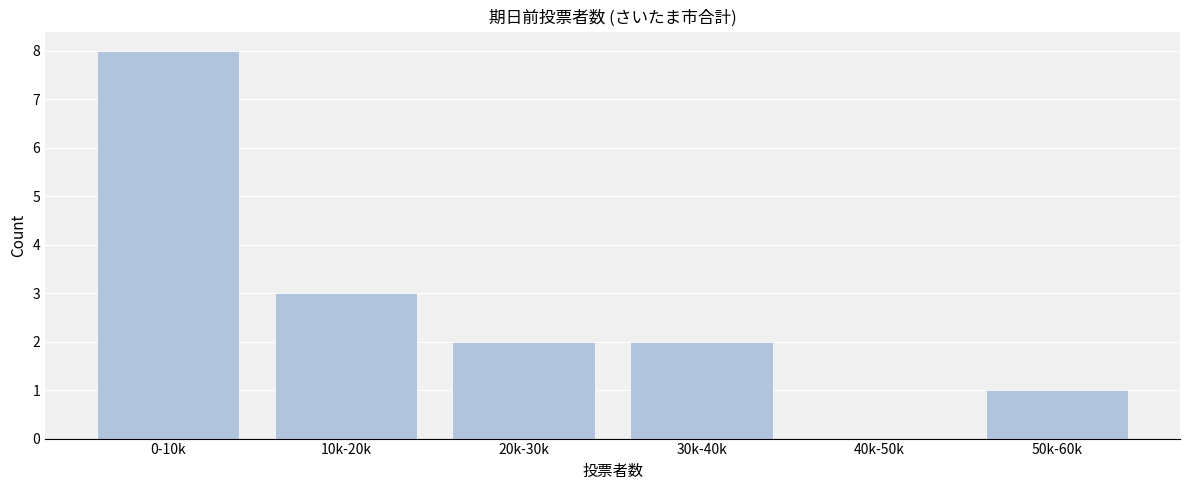

Reading left to right, extract all data points from this chart.

0-10k=8	10k-20k=3	20k-30k=2	30k-40k=2	40k-50k=0	50k-60k=1